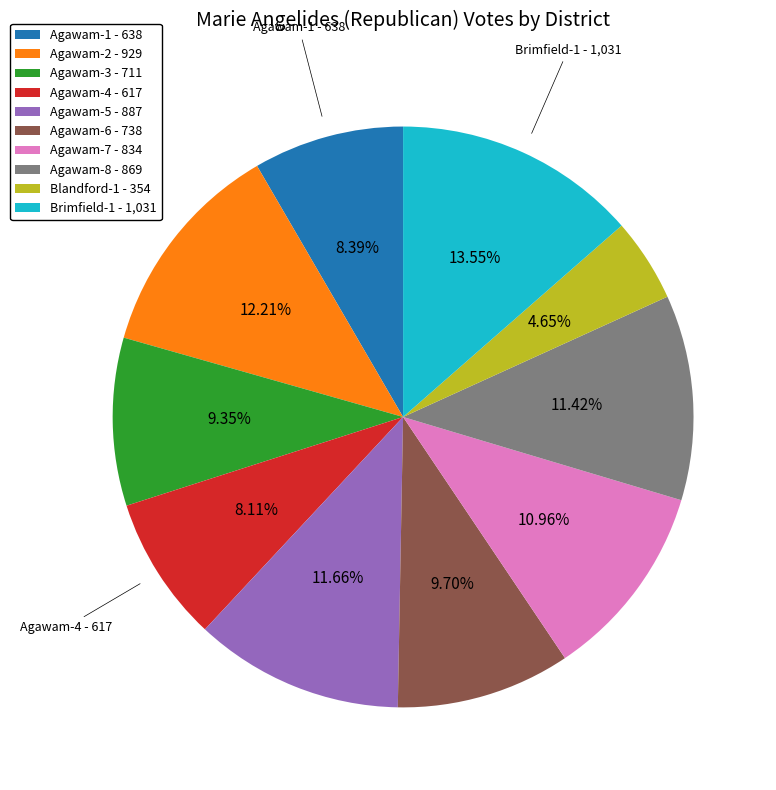

Count the number of slices in the pie.

10